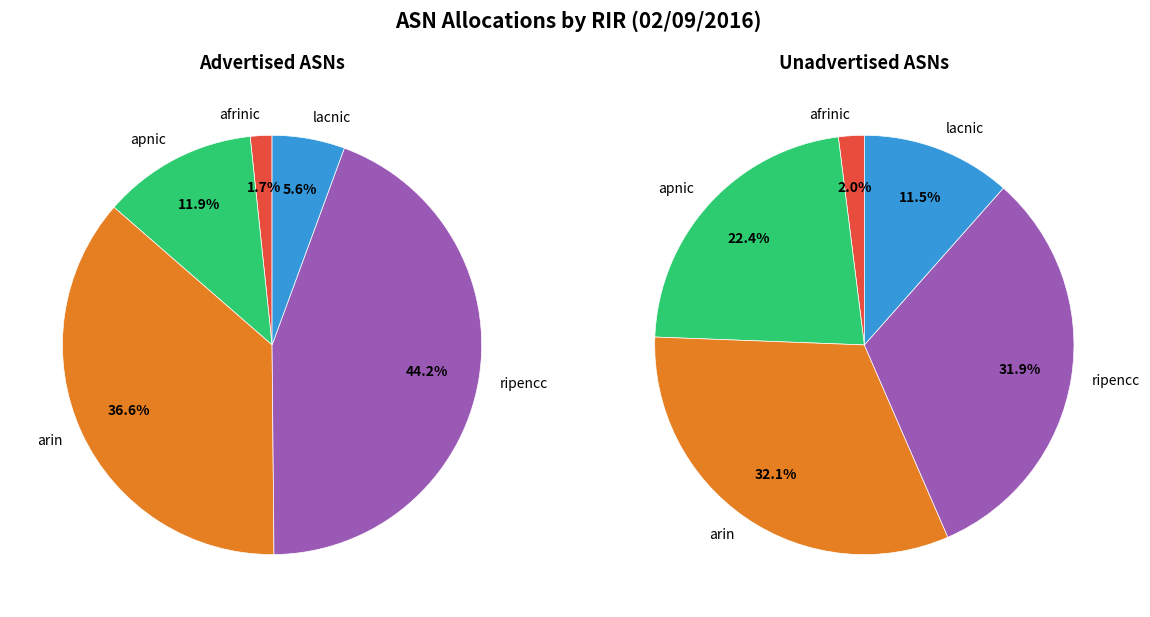

To the nearest percent, what percentage of the pie is apnic?

22%